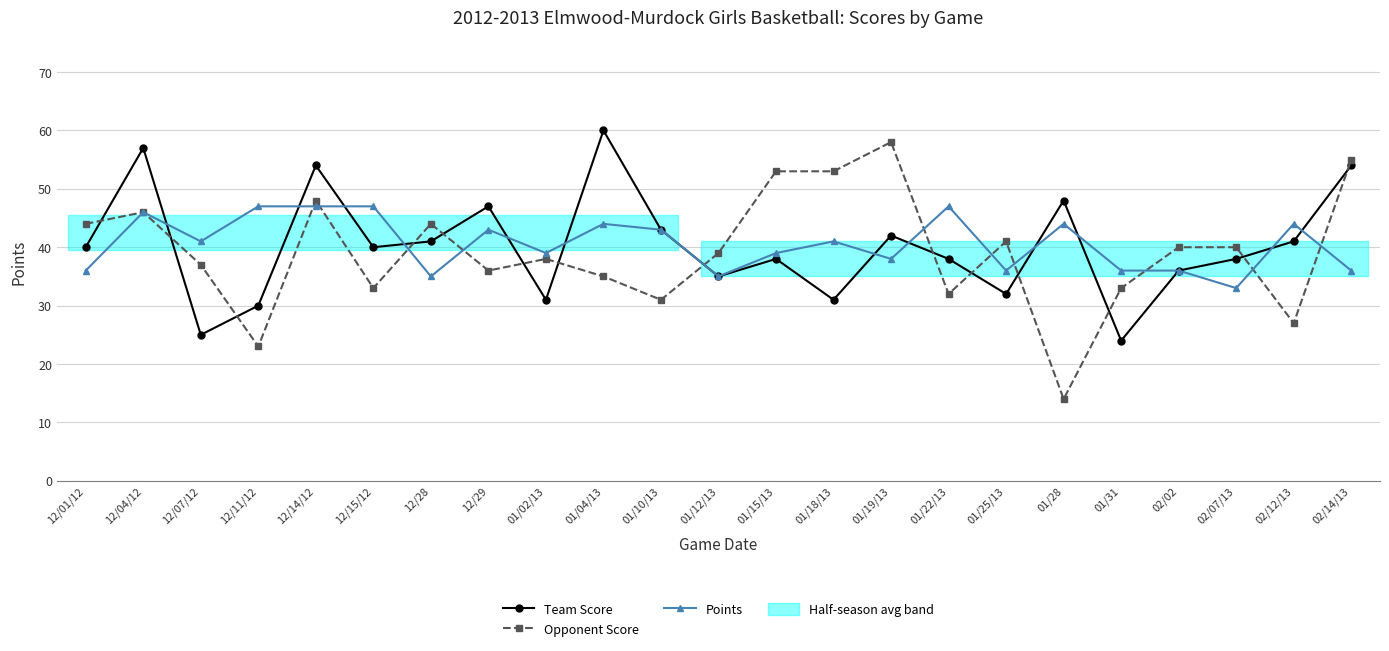

What are all the series names shown in the legend?

Team Score, Opponent Score, Points